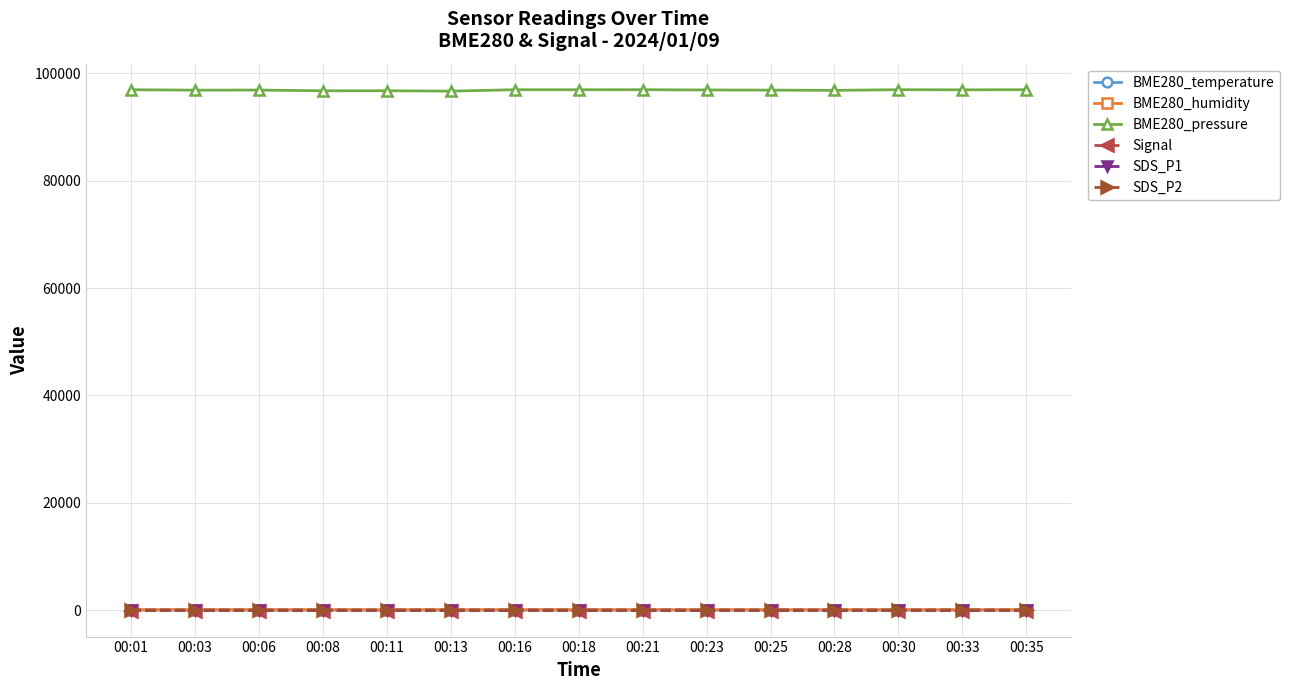

What is the maximum value for BME280_temperature?

4.3